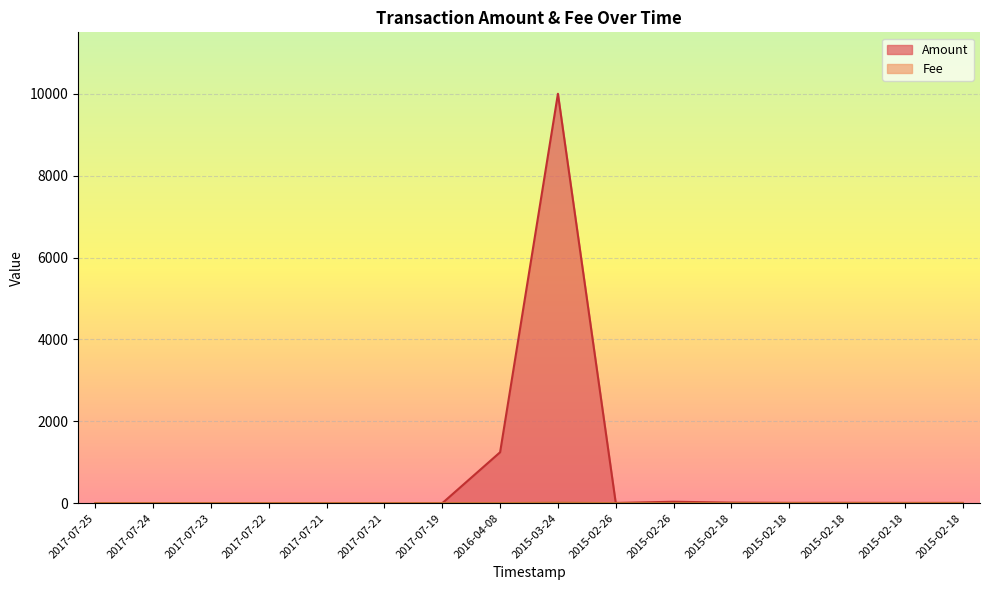

Which series ends up on top after the final intersection of Fee and Amount?

Amount